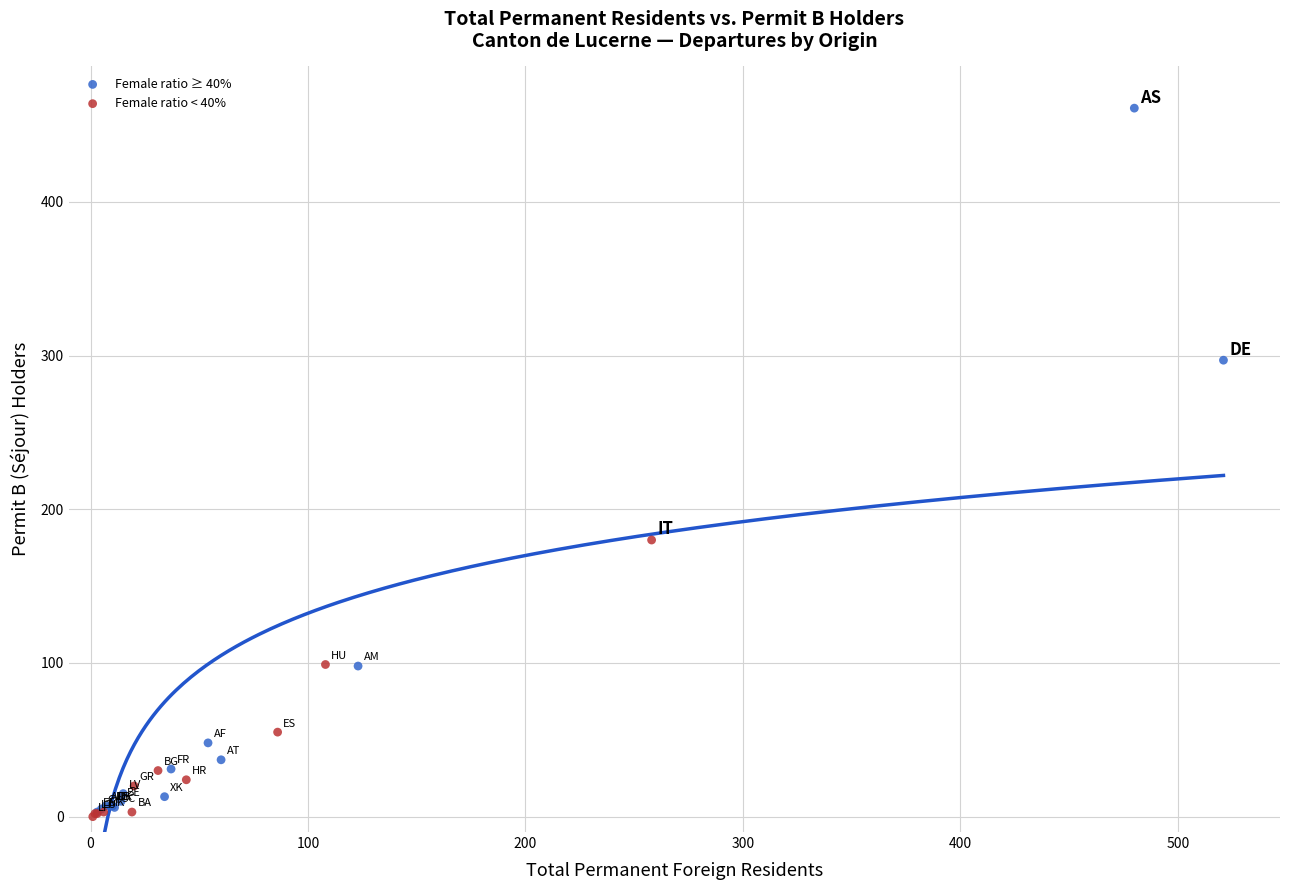

Which series contains the highest Y value?

Female ratio ≥ 40%